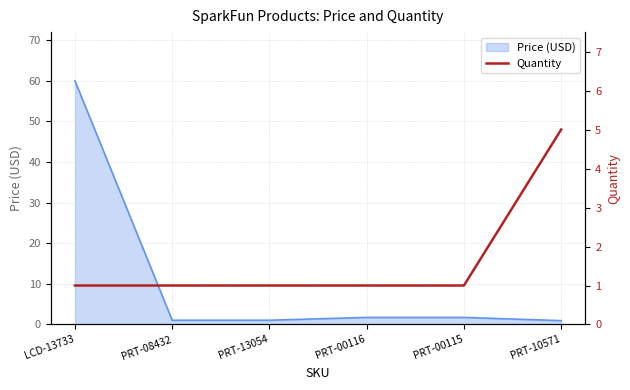

What is the label of the 5th point from the left?

PRT-00115